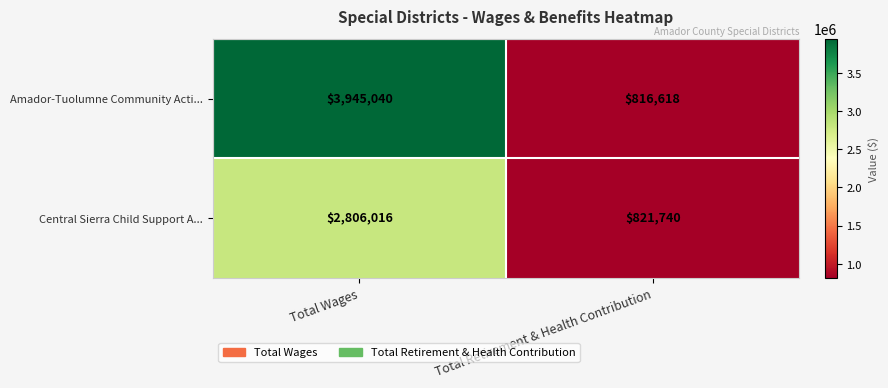

What is the spread (max minus min) of values at Total Retirement & Health Contribution?

5122